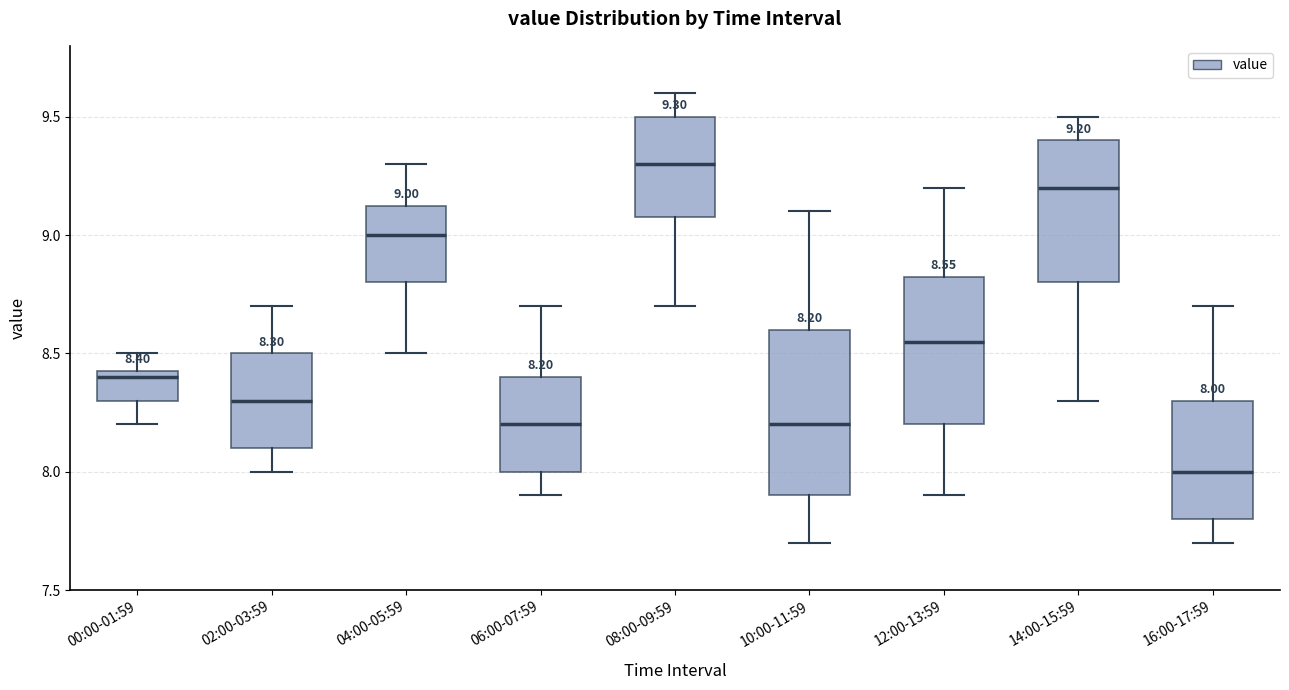

Which box is the tallest, from its lower edge to its upper edge?

10:00-11:59